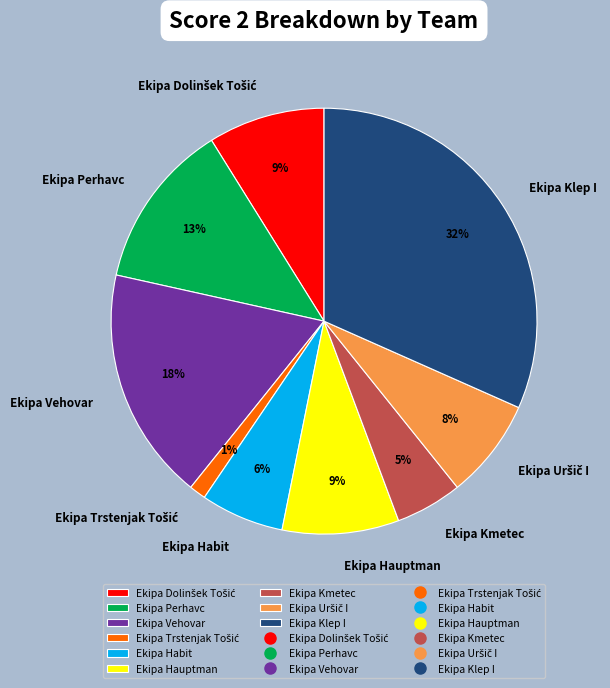

Do Ekipa Klep I and Ekipa Kmetec together represent more than half of the pie?

No